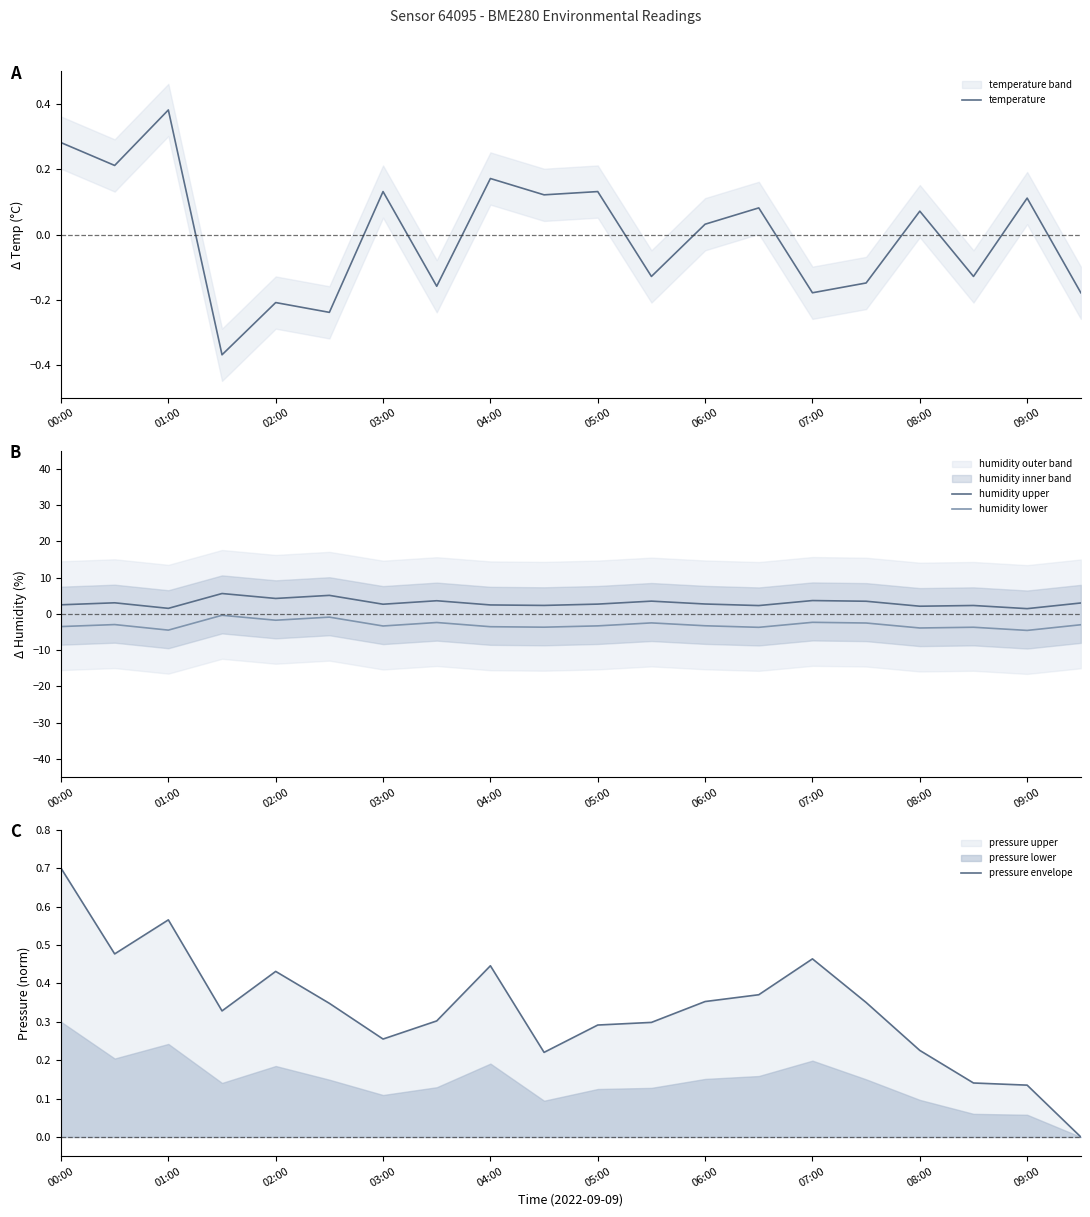

What is the difference between the humidity upper values at 09:00 and 03:00?

1.2